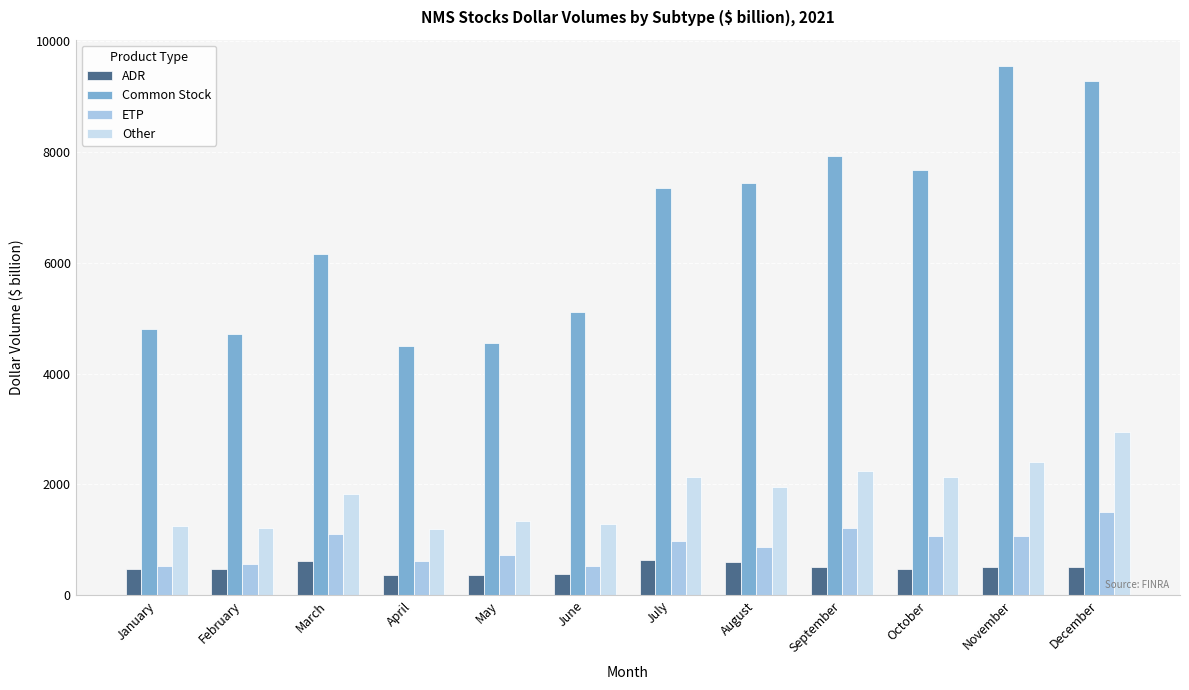

Which series changed the most between January and April?

Common Stock